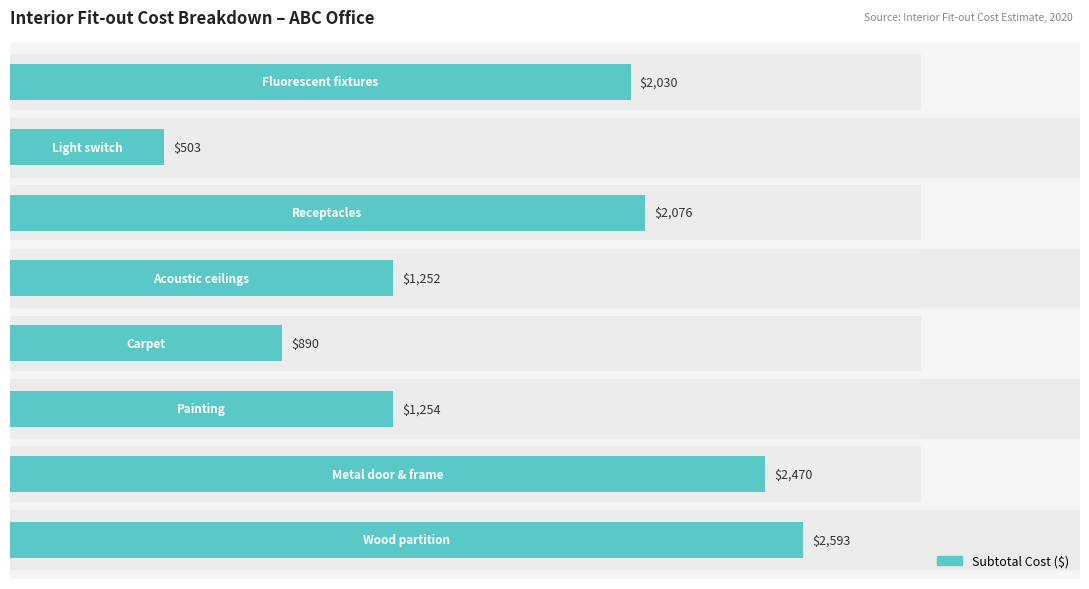

What is the sum of all values?

13068.6